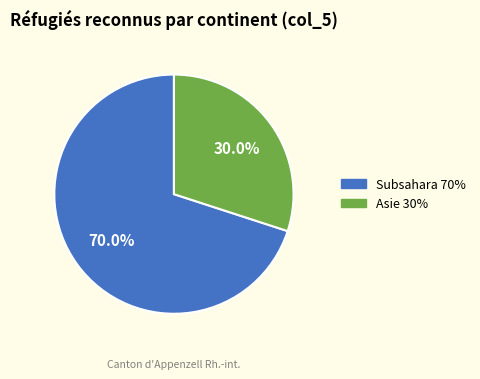

Is there a majority slice in this chart?

Yes